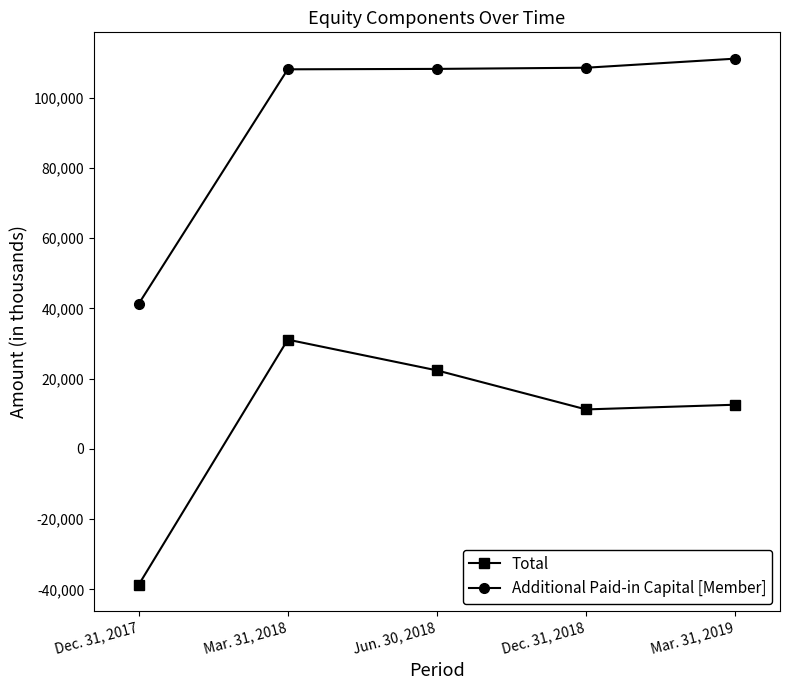

What are all the series names shown in the legend?

Total, Additional Paid-in Capital [Member]